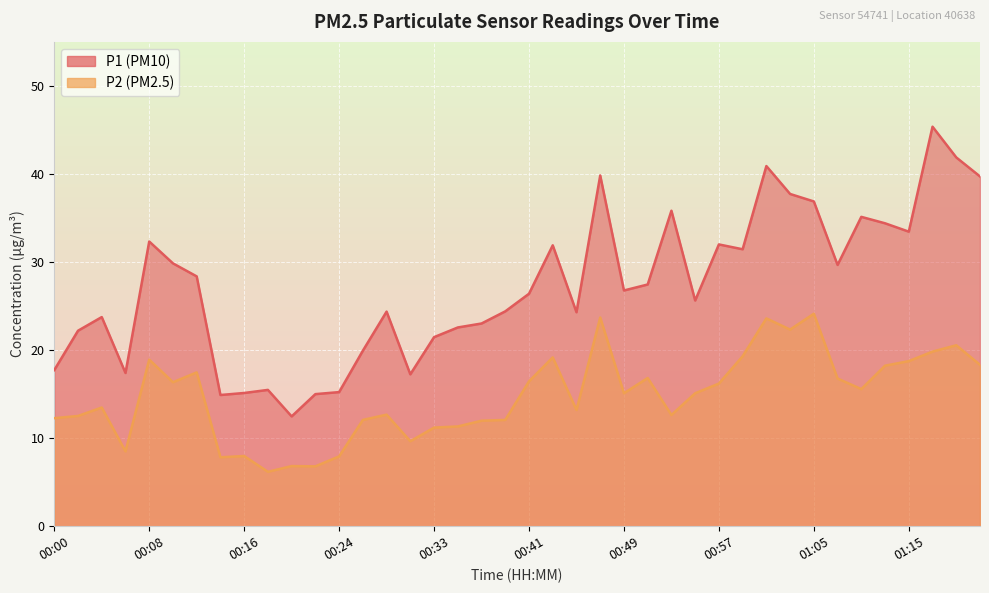

Reading left to right, transcribe all the data shown in this chart.

P1: 17.7	22.2	23.8	17.4	32.3	29.9	28.4	14.9	15.1	15.5	12.5	15.0	15.2	19.9	24.4	17.2	21.5	22.6	23.0	24.4	26.4	31.9	24.3	39.8	26.8	27.4	35.8	25.6	32.0	31.4	40.9	37.7	36.9	29.7	35.1	34.4	33.5	45.4	41.9	39.7
P2: 12.3	12.5	13.5	8.5	18.9	16.4	17.5	7.8	8.0	6.2	6.8	6.8	7.9	12.1	12.7	9.7	11.2	11.3	12.0	12.1	16.4	19.2	13.2	23.7	15.1	16.8	12.6	15.1	16.2	19.3	23.6	22.3	24.1	16.8	15.6	18.2	18.8	19.8	20.6	18.3